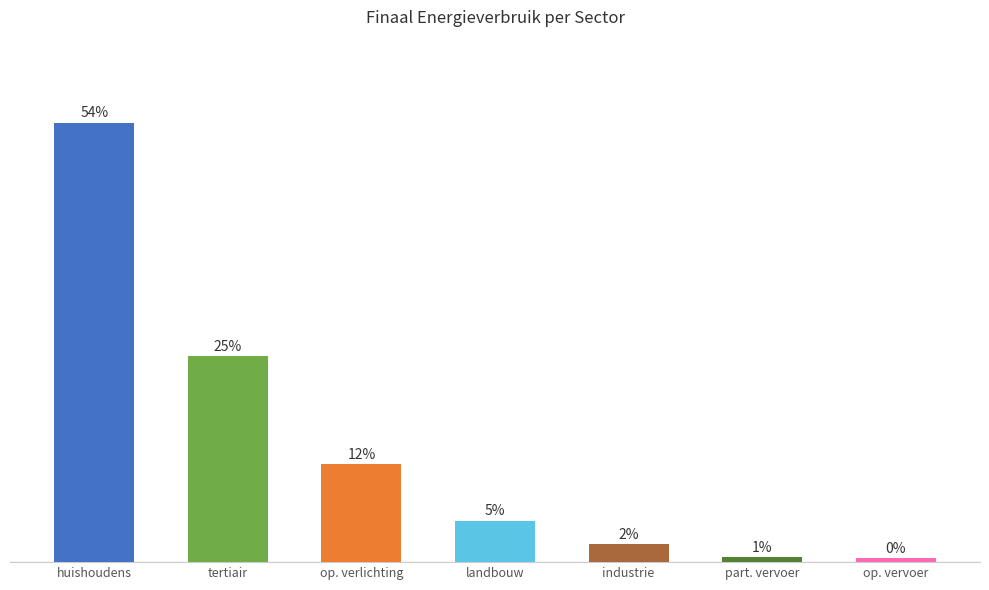

Reading left to right, transcribe all the data shown in this chart.

huishoudens=54.1	tertiair=25.4	op. verlichting=12.0	landbouw=5.1	industrie=2.2	part. vervoer=0.6	op. vervoer=0.5